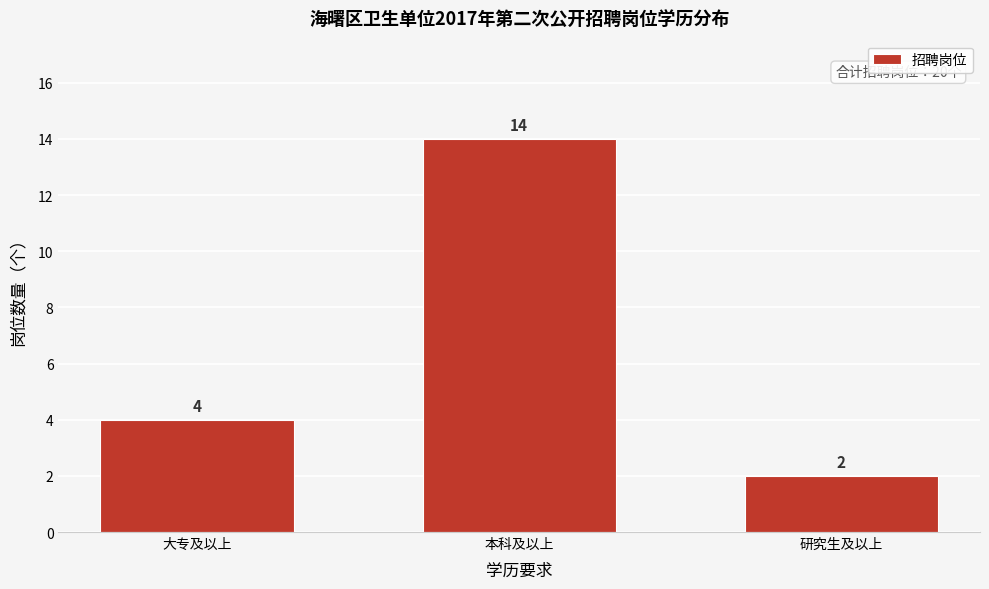

Reading right to left, list all the values displayed in this chart.

研究生及以上=2	本科及以上=14	大专及以上=4